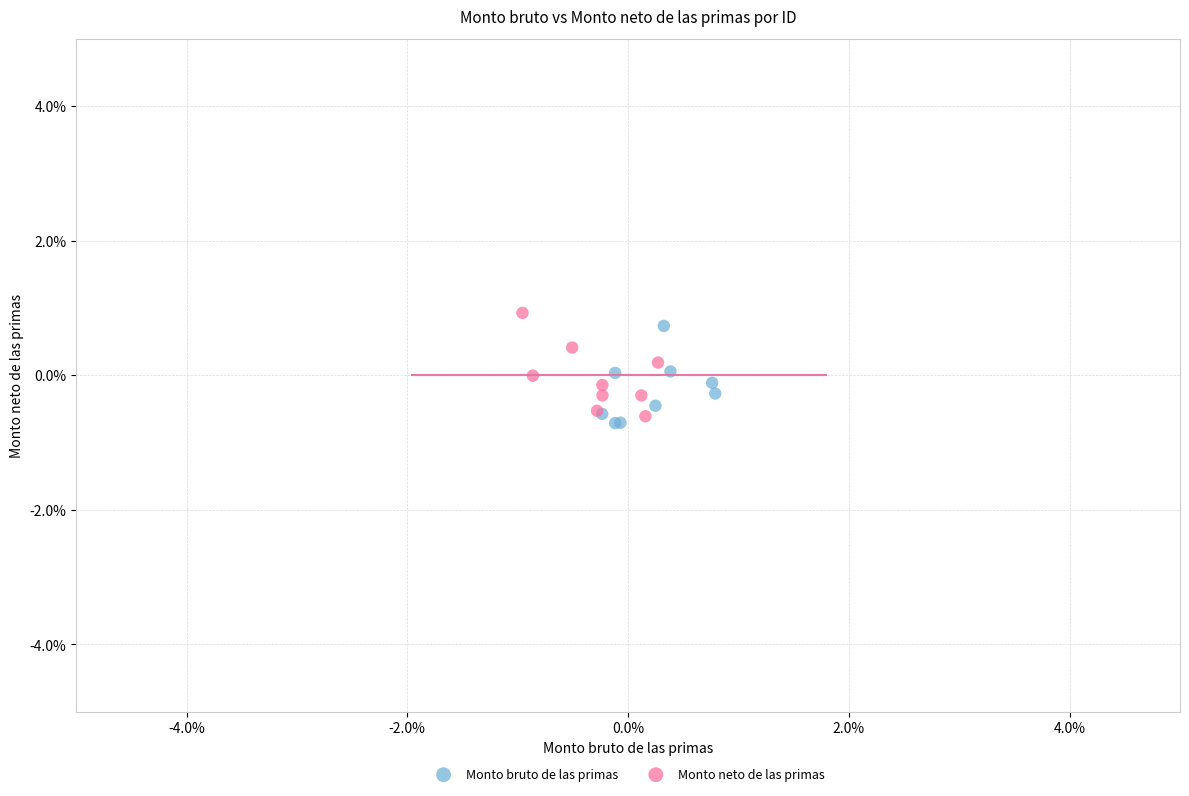

Which series reaches the minimum Y coordinate?

Monto bruto de las primas